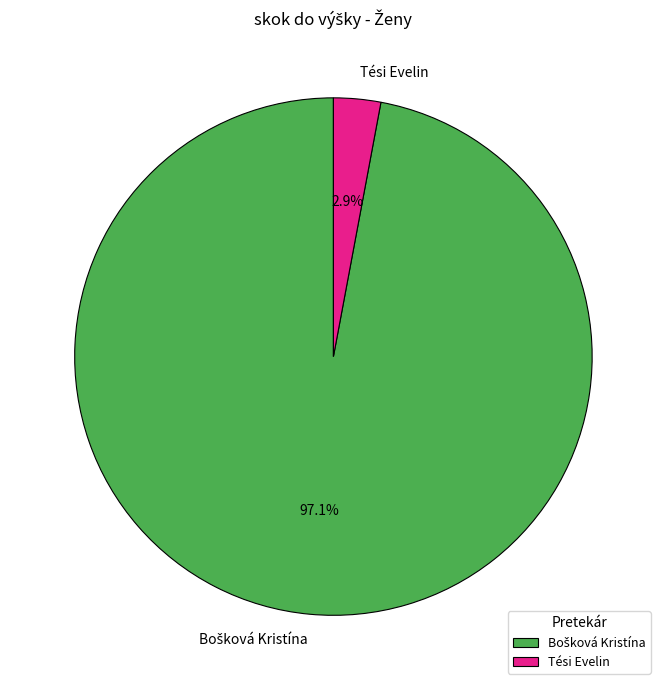

Which slice is the smallest?

Tési Evelin